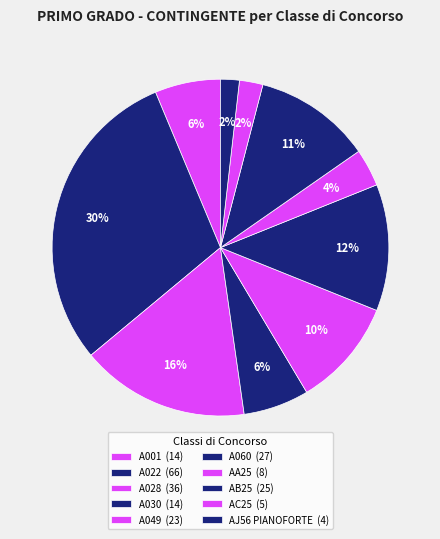

What is the largest slice in the pie chart?

A022